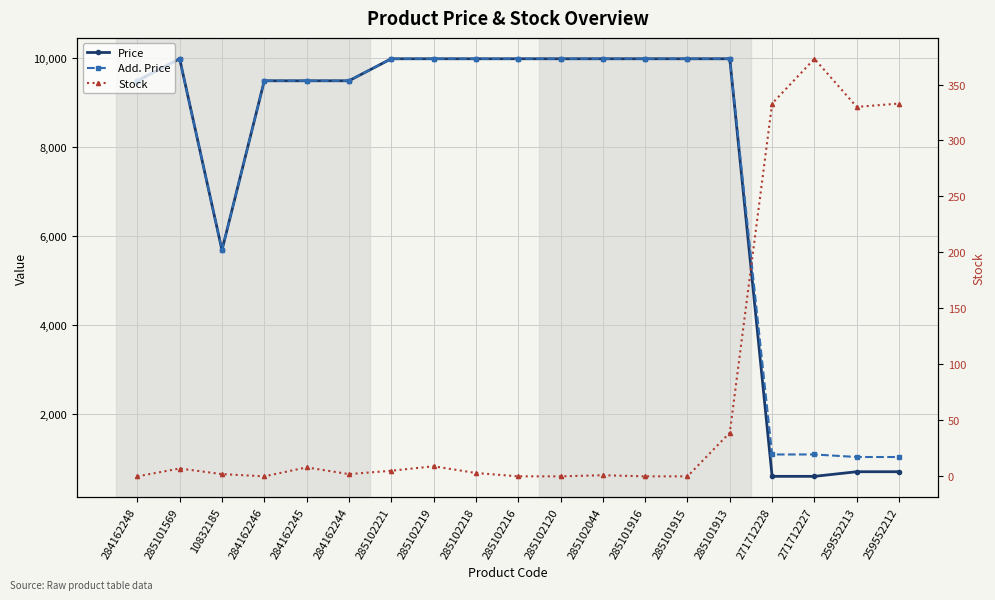

What is the label of the 10th point from the right?

285102216